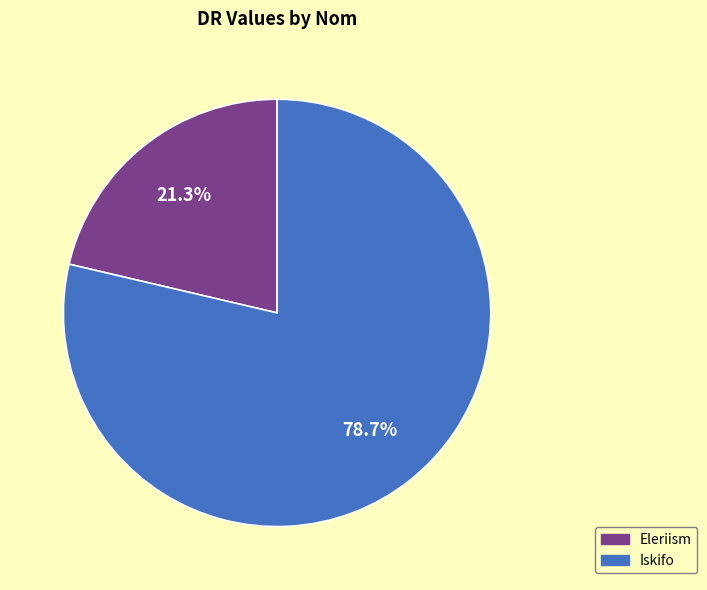

Which slice is the smallest?

Eleriism